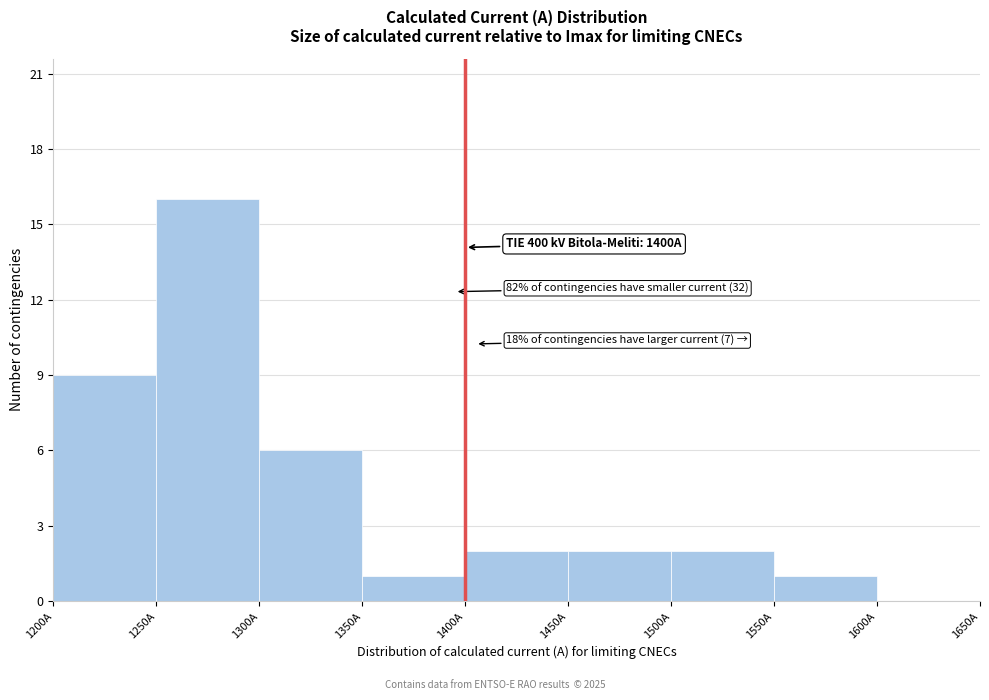

Over which range of the x-axis is the bar tallest?

1250 to 1300